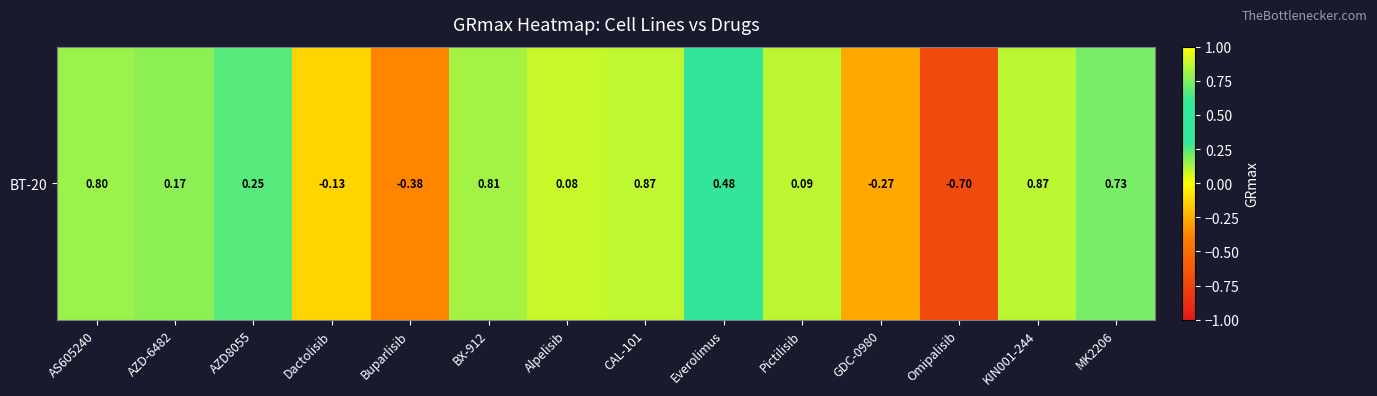

What is the difference between the maximum and minimum values?

1.6